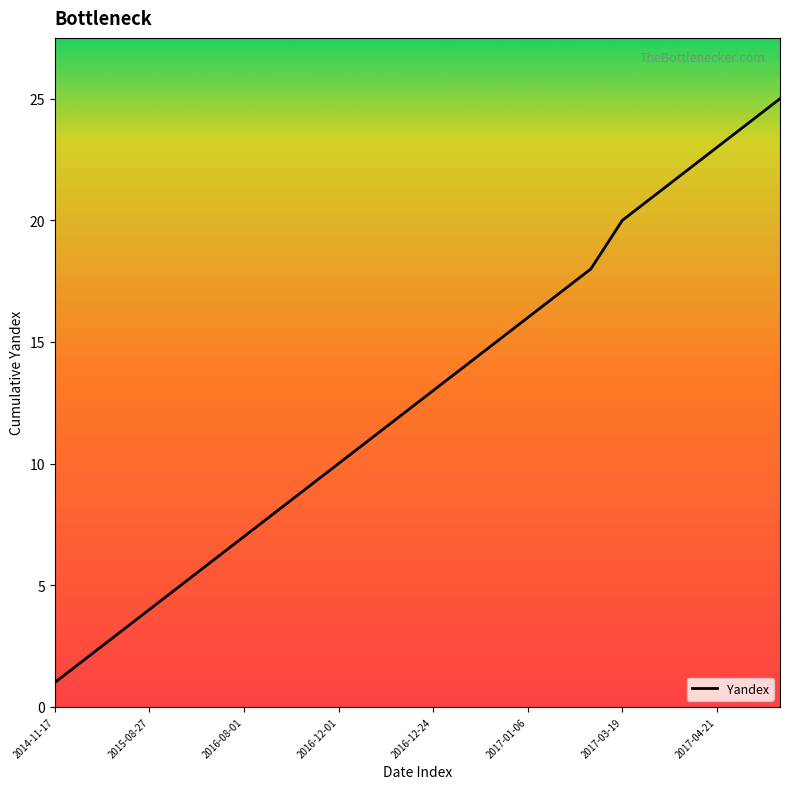

What is the greatest value displayed?

25